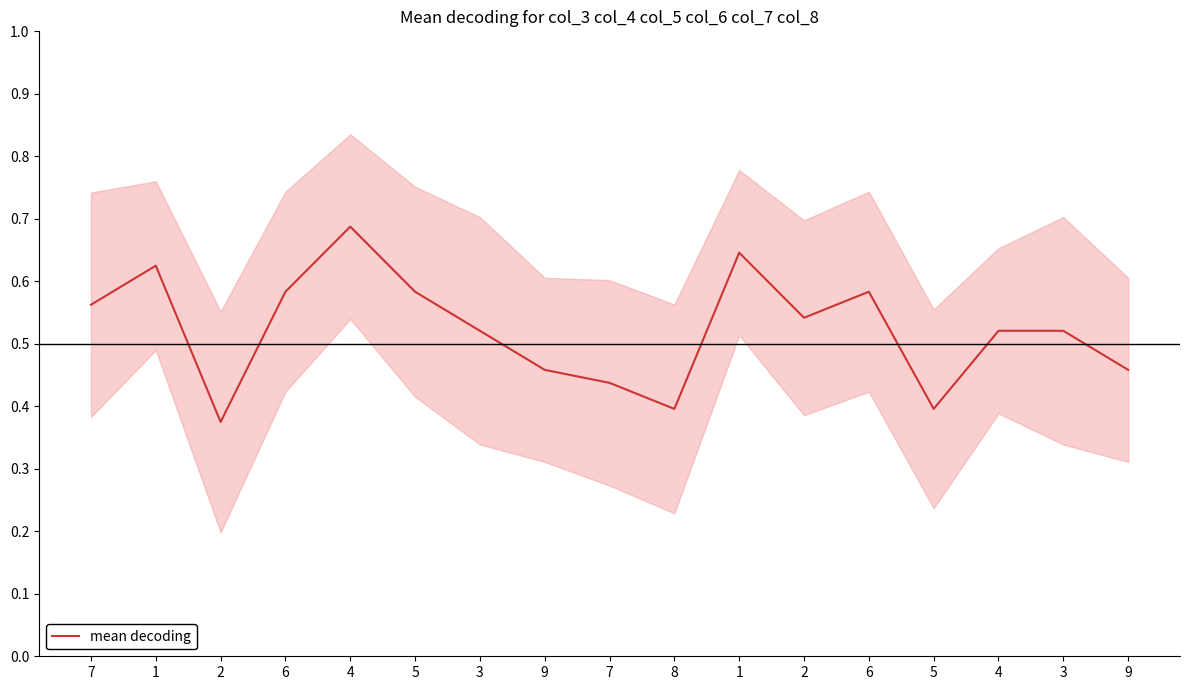

Which has a higher value, 8 or 3?

3